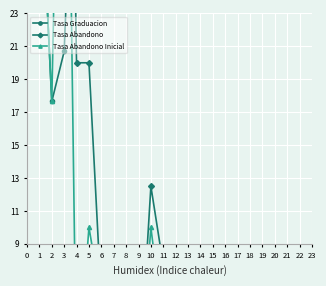

Between 4 and 3, which is larger?

4